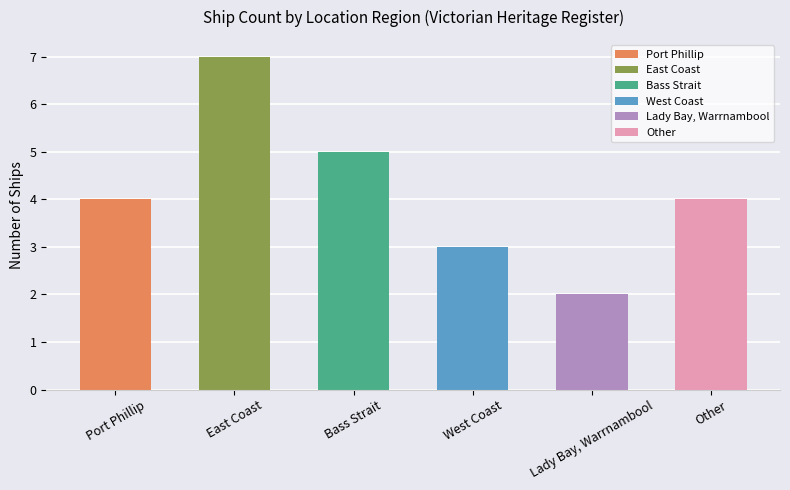

What is the label of the 3rd bar from the left?

Bass Strait